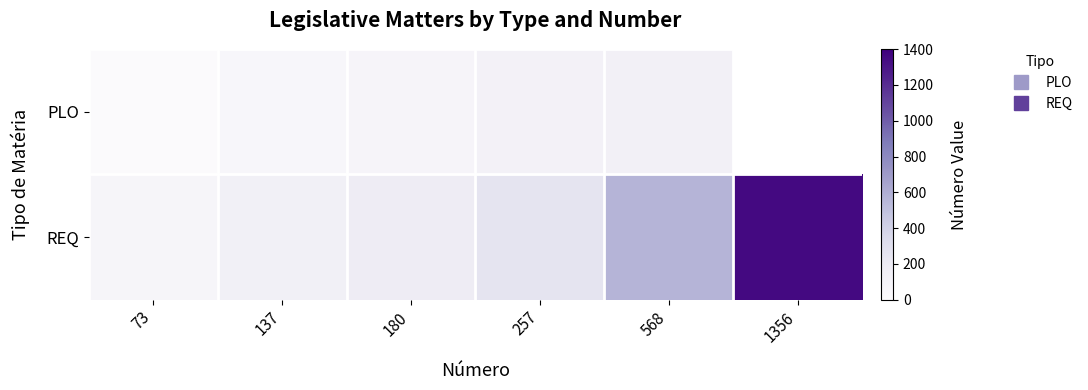

Read the REQ value at 137.

137.0